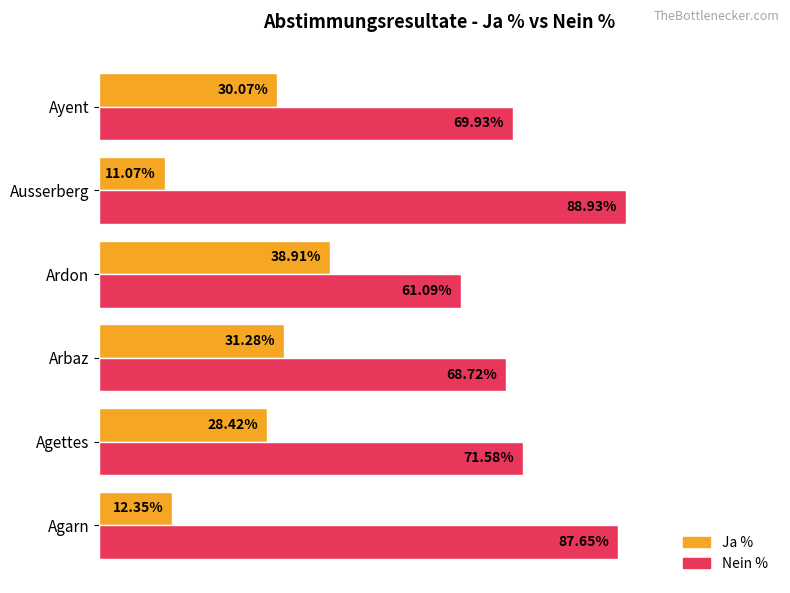

Rank the series by their maximum value, from highest to lowest.

Nein %, Ja %